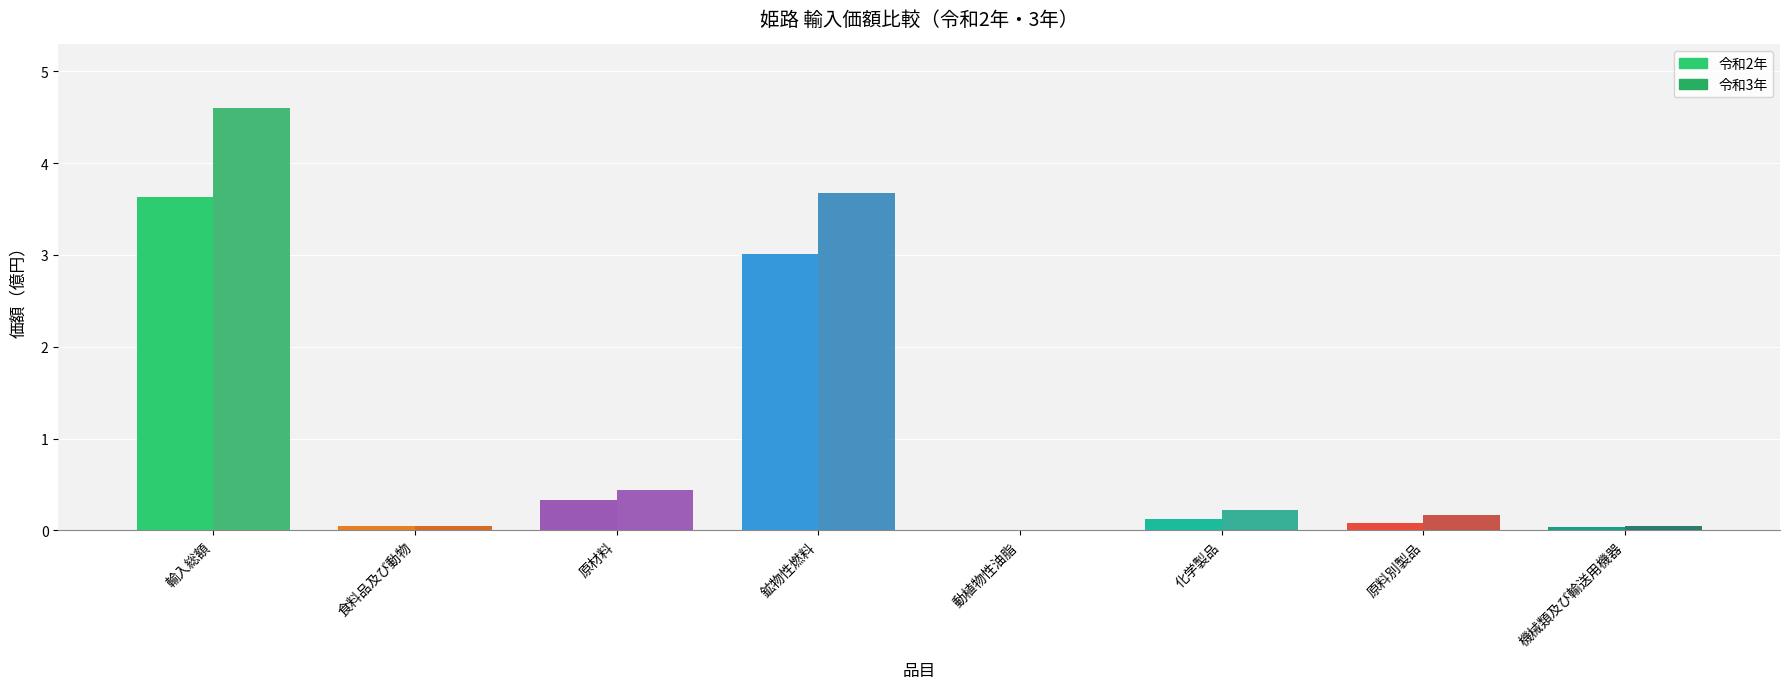

True or false: 令和2年 has a value of 0.0 at 機械類及び輸送用機器.

True